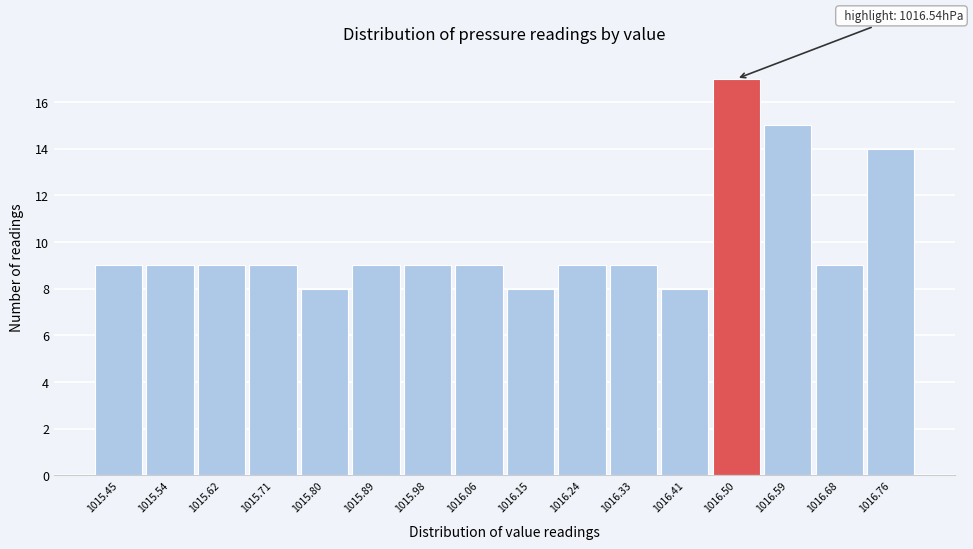

Reading left to right, list all the values displayed in this chart.

1015.45=9	1015.54=9	1015.62=9	1015.71=9	1015.80=8	1015.89=9	1015.98=9	1016.06=9	1016.15=8	1016.24=9	1016.33=9	1016.41=8	1016.50=17	1016.59=15	1016.68=9	1016.76=14